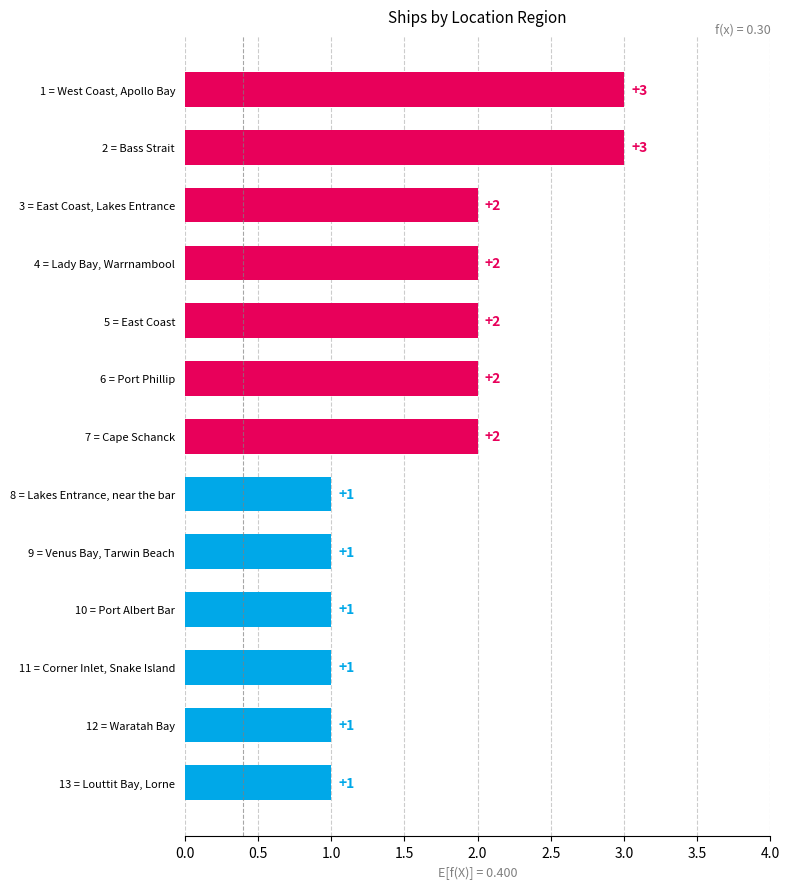

True or false: the data shows 1 at 13 = Louttit Bay, Lorne.

True